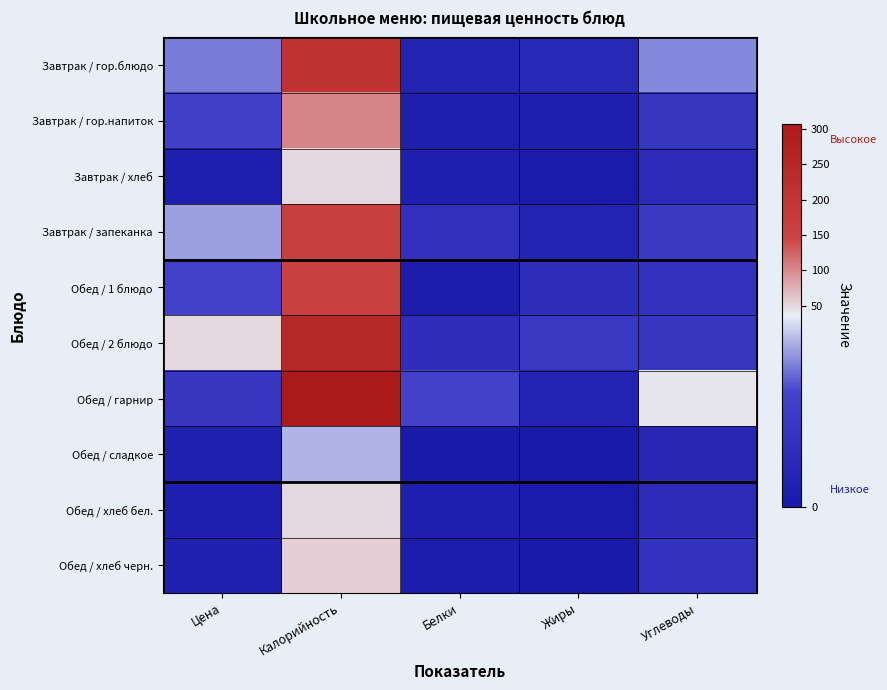

List the series in order of their peak value, highest first.

Обед / гарнир, Обед / 2 блюдо, Завтрак / гор.блюдо, Завтрак / запеканка, Обед / 1 блюдо, Завтрак / гор.напиток, Обед / хлеб черн., Завтрак / хлеб, Обед / хлеб бел., Обед / сладкое